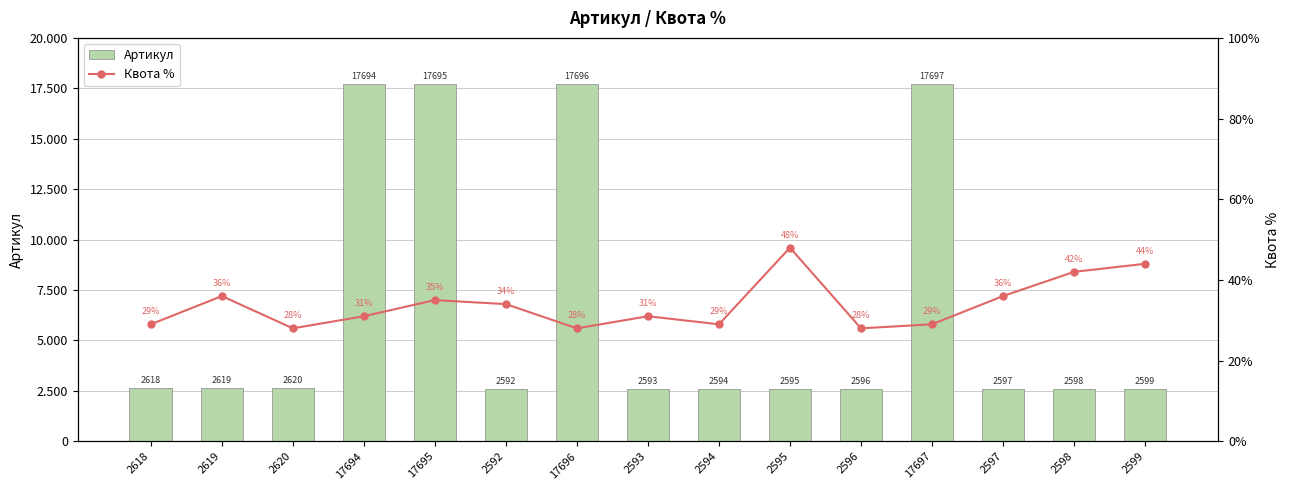

What are all the series names shown in the legend?

Артикул, Квота %